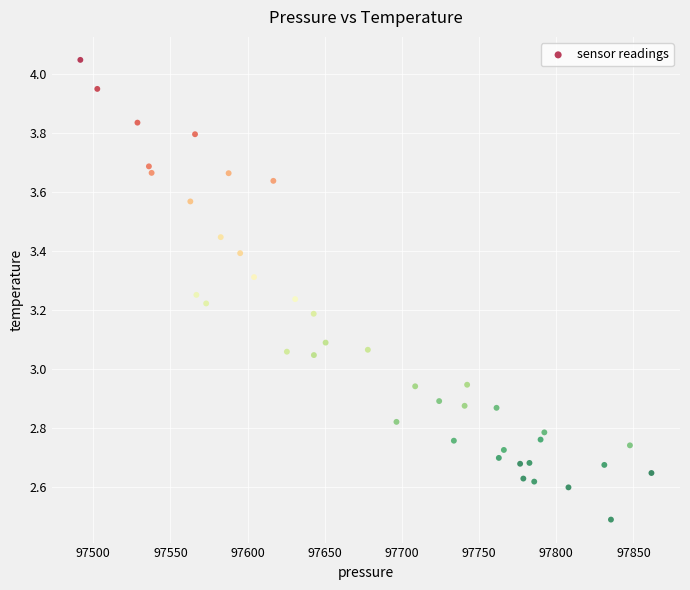

What is the range of X values (max minus min)?

370.0